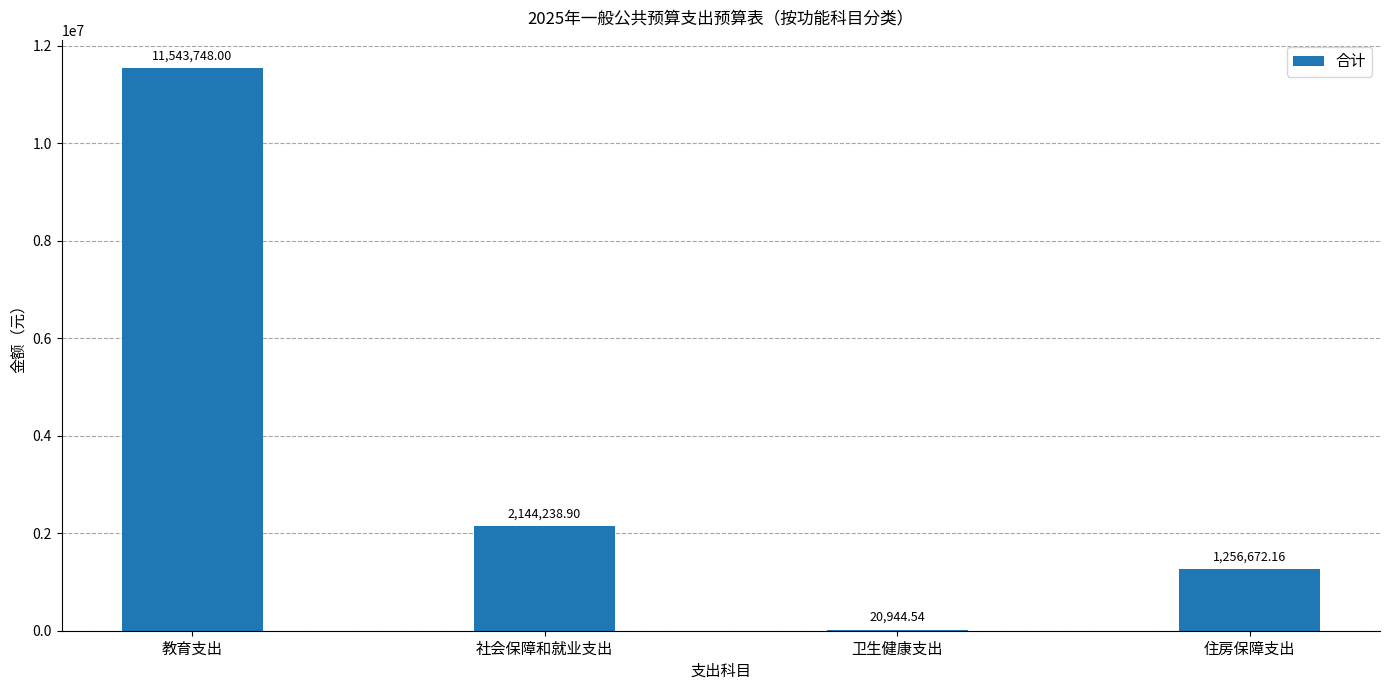

Does the chart contain stacked bars?

No